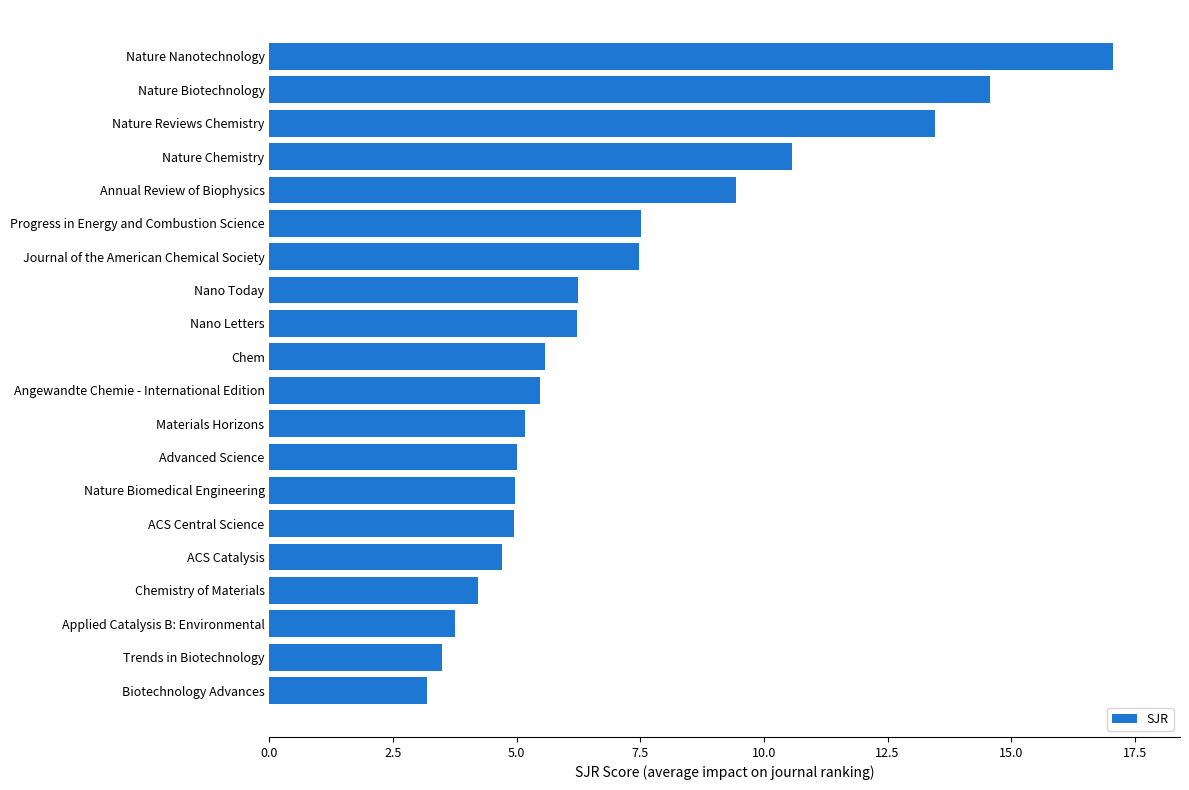

Count the number of categories in the chart.

20